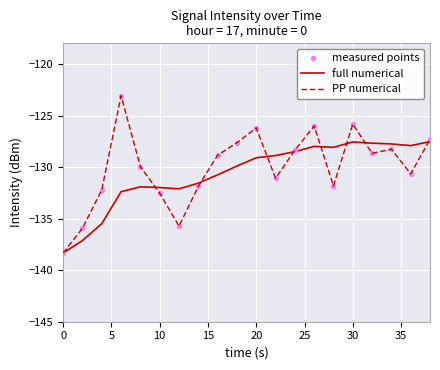

Which series has the largest range (max minus min)?

PP numerical